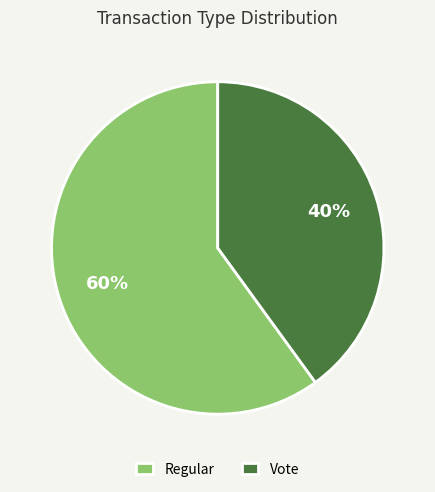

Which slice is the smallest?

Vote